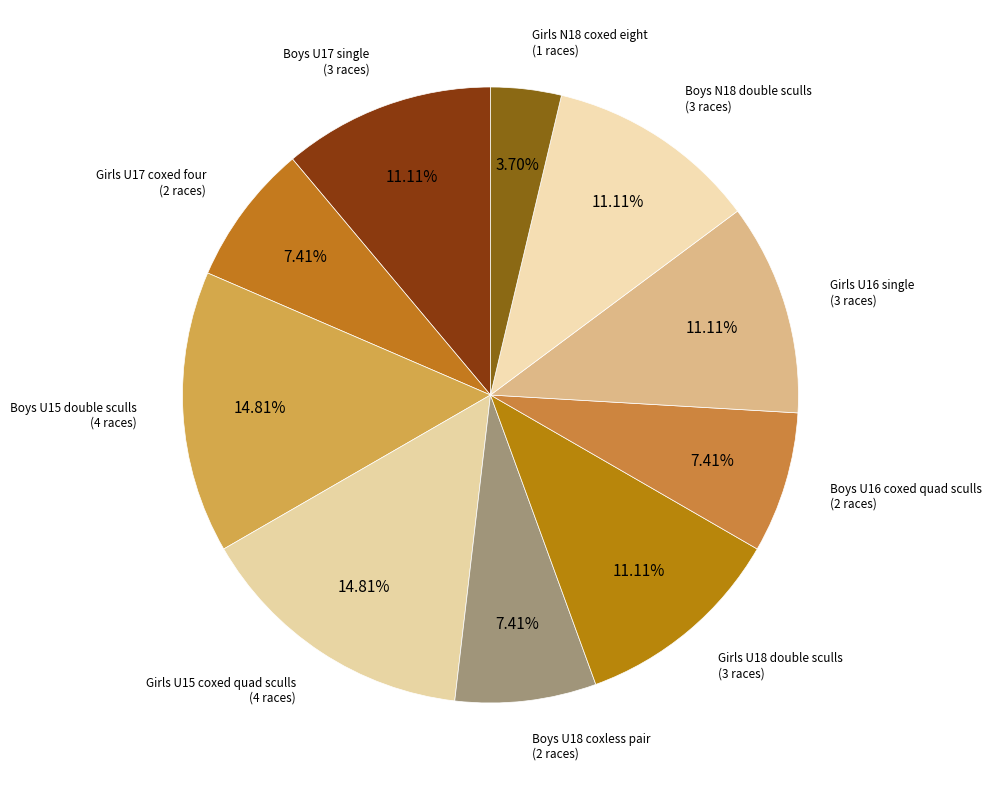

Is there any slice that represents more than half of the pie?

No